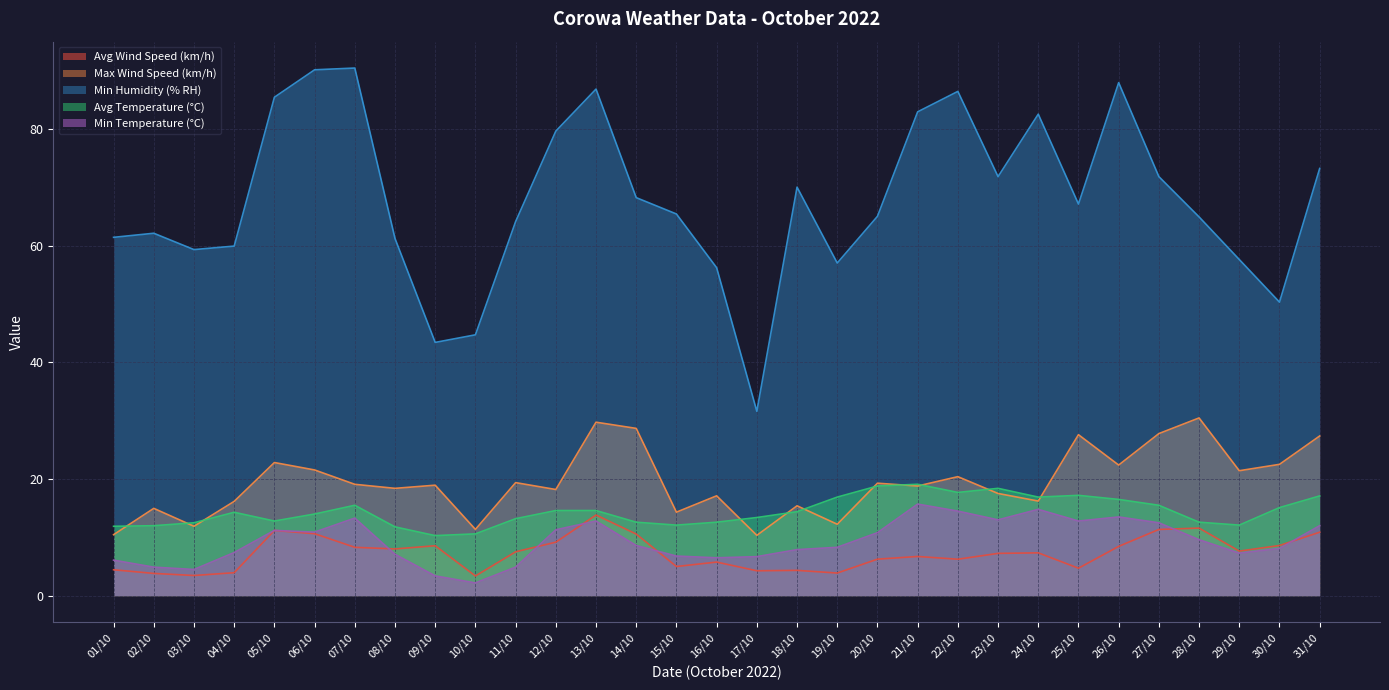

True or false: Max Wind Speed (km/h) has more than 2 points higher than both neighbors.

True